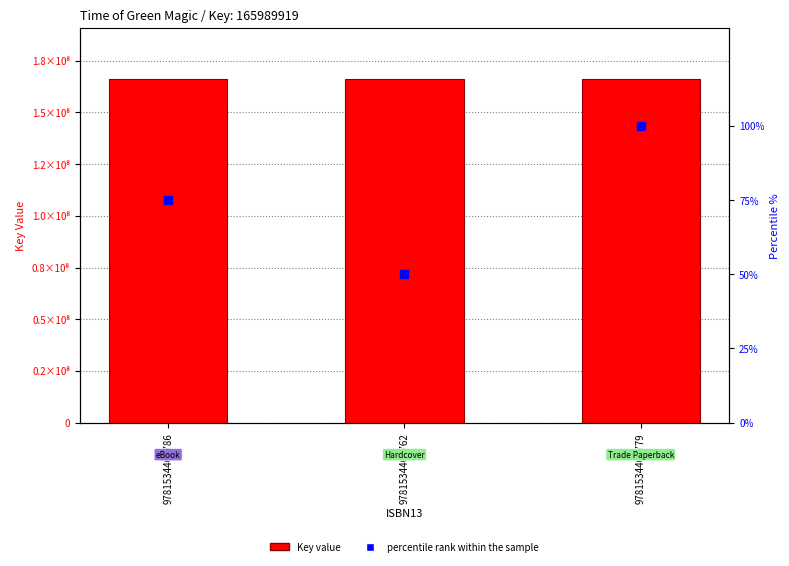

What are all the series names shown in the legend?

Key value, percentile rank within the sample